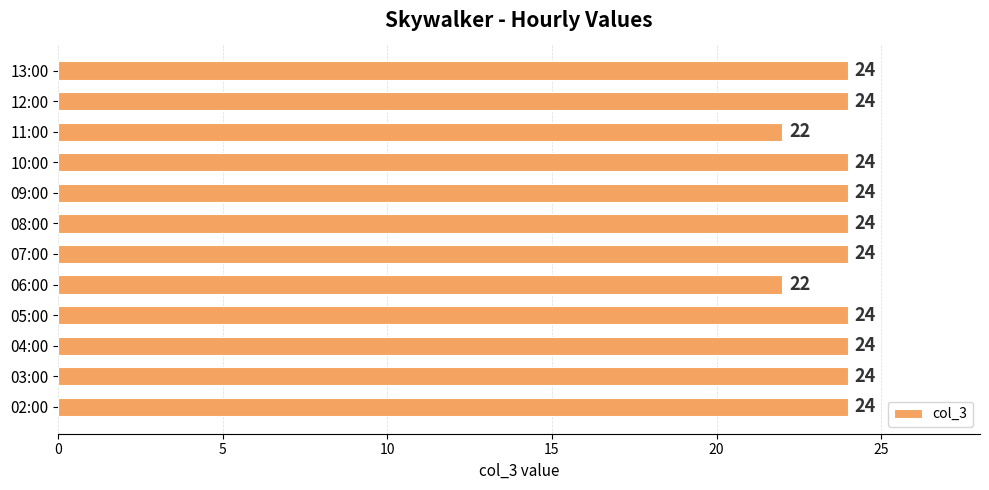

Between 10:00 and 11:00, which is larger?

10:00